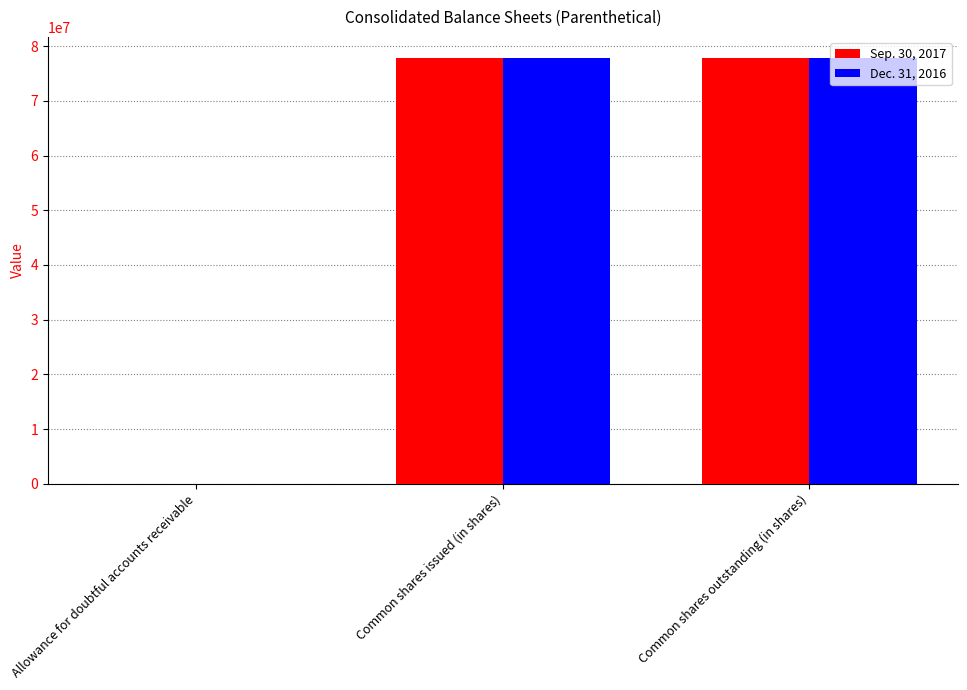

The Sep. 30, 2017 series shows 77805014 at Common shares issued (in shares). True or false?

True